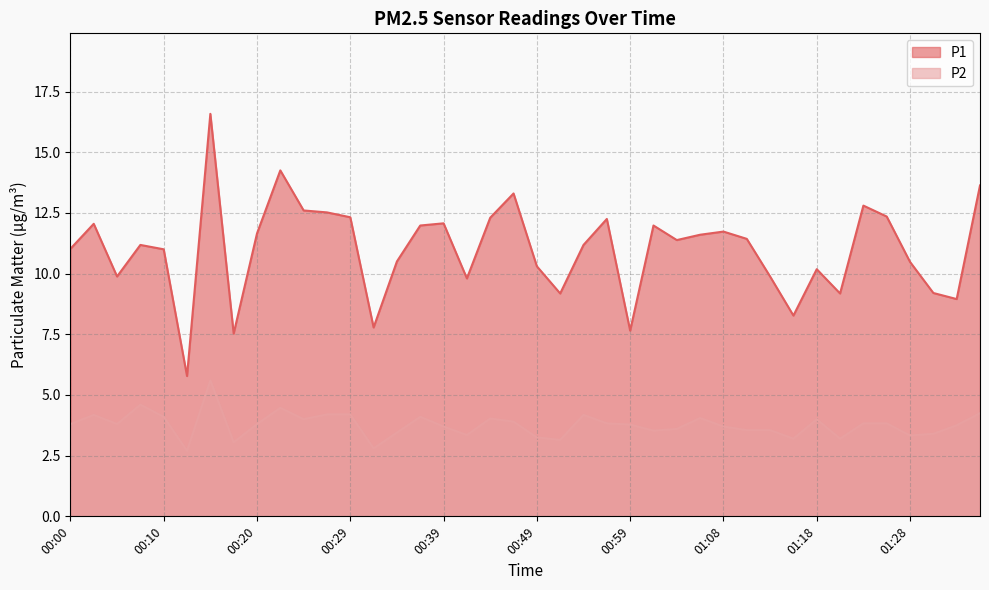

What is the total value across all series at 00:10?

15.1